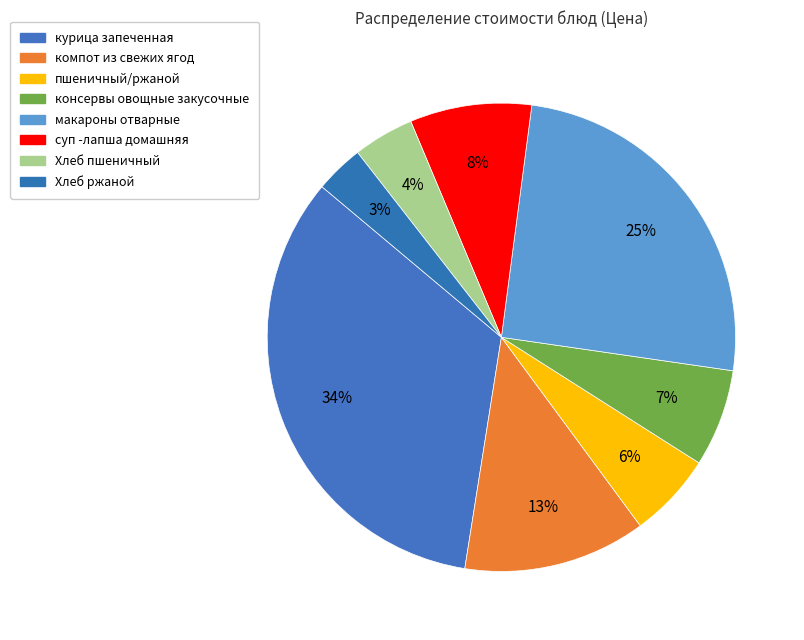

To the nearest percent, what percentage of the pie is Хлеб ржаной?

3%